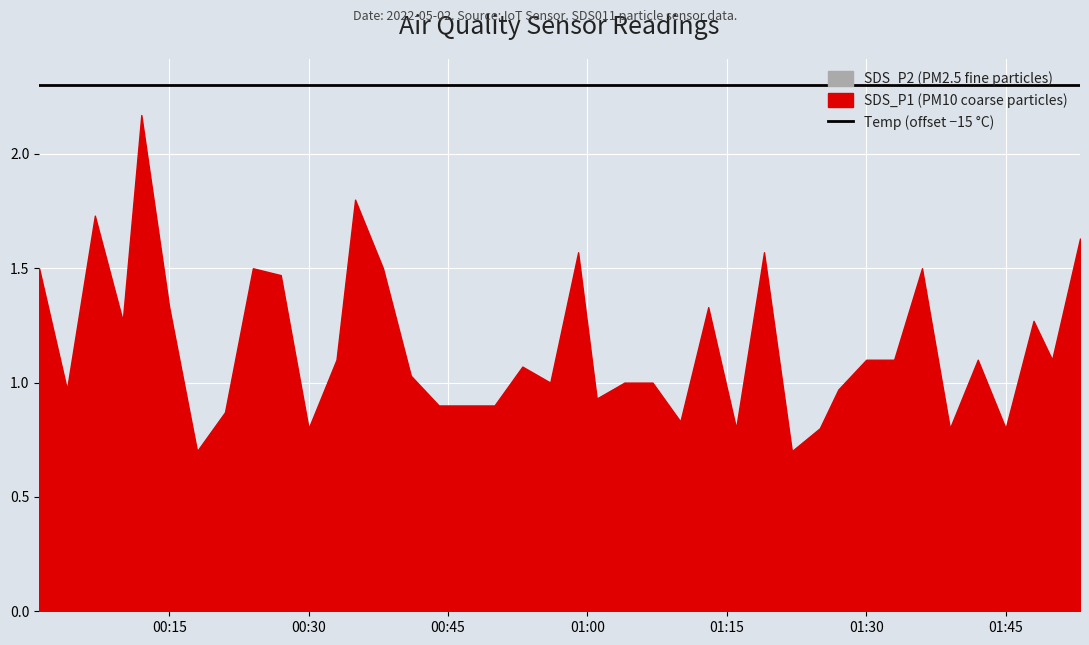

At which label does Temp reach its peak?

2022/05/02 00:01